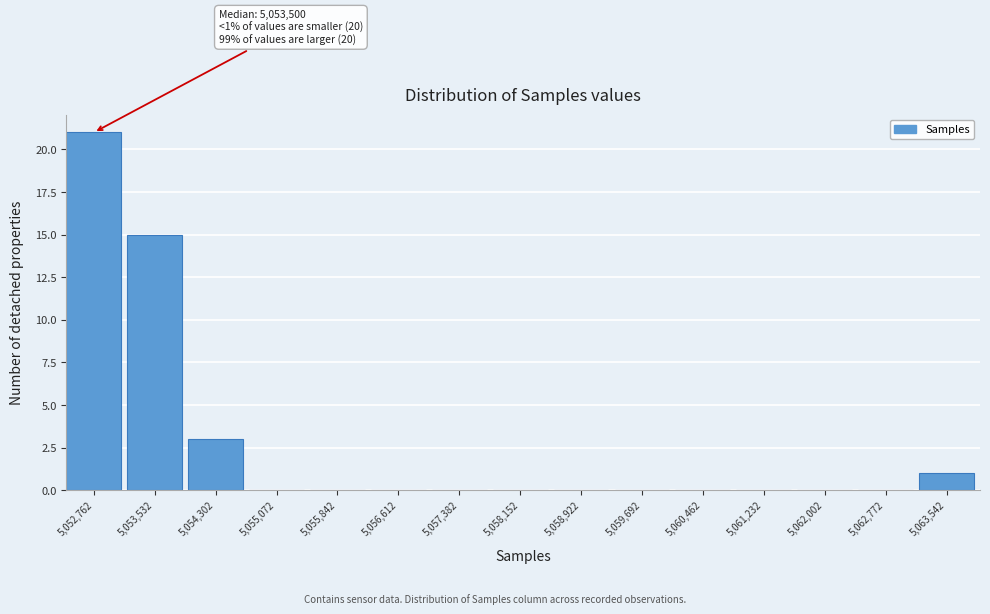

Reading right to left, transcribe all the data shown in this chart.

5,063,542=1	5,062,772=0	5,062,002=0	5,061,232=0	5,060,462=0	5,059,692=0	5,058,922=0	5,058,152=0	5,057,382=0	5,056,612=0	5,055,842=0	5,055,072=0	5,054,302=3	5,053,532=15	5,052,762=21